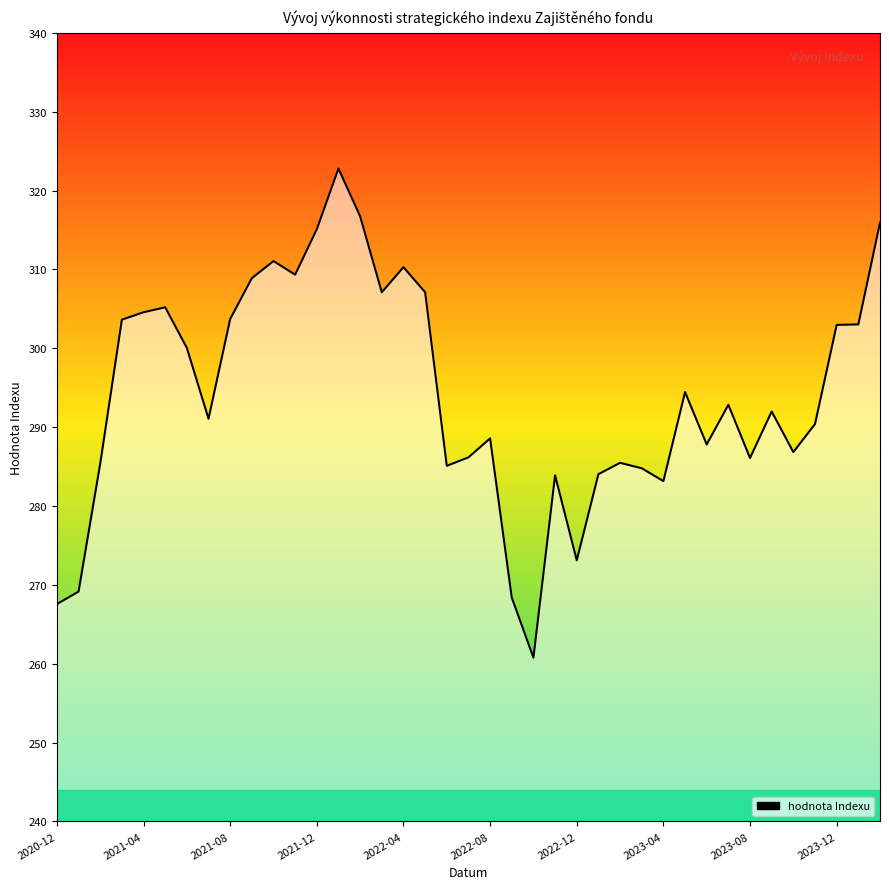

What is the maximum value shown in the chart?

322.8